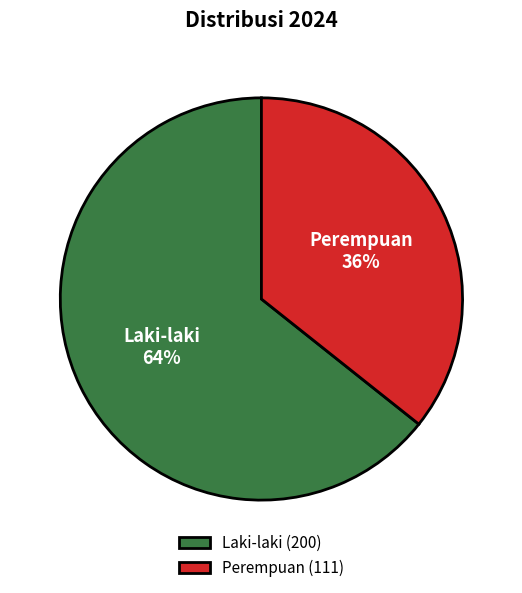

Count the number of slices in the pie.

2